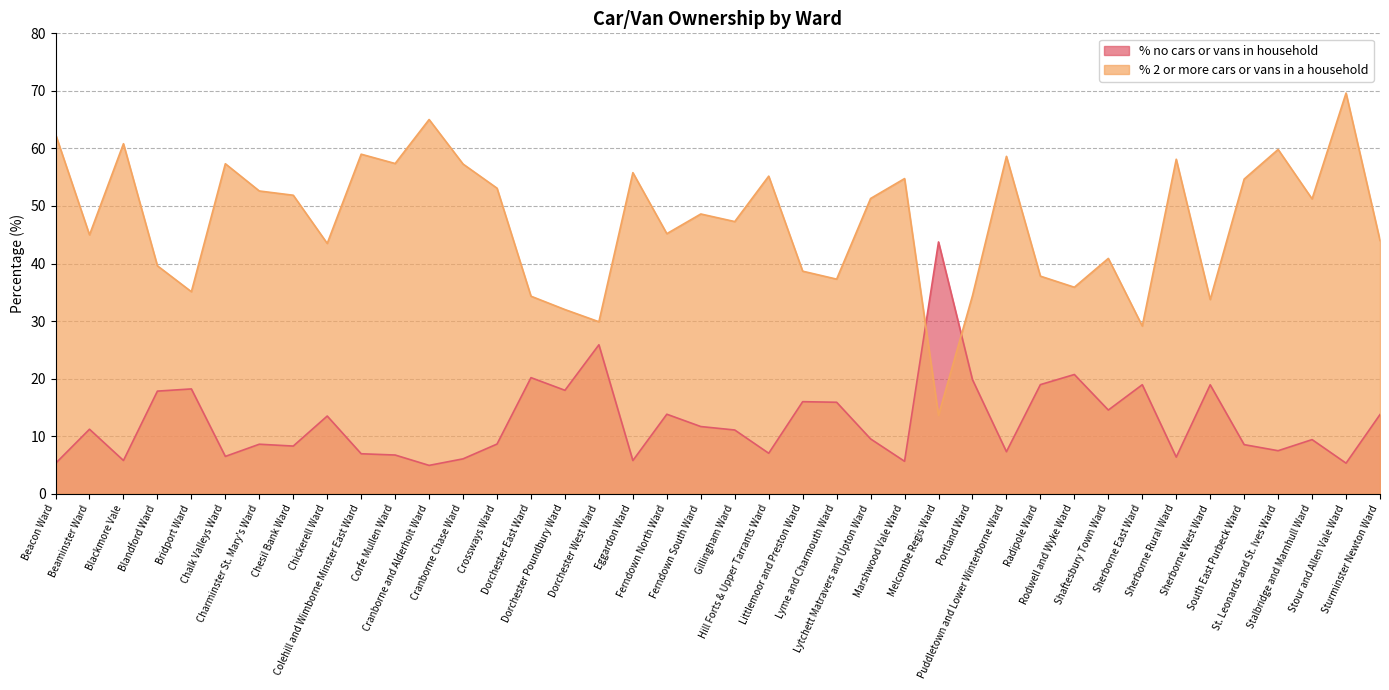

Where do % 2 or more cars or vans in a household and % no cars or vans in household first cross each other?

Marshwood Vale Ward and Melcombe Regis Ward